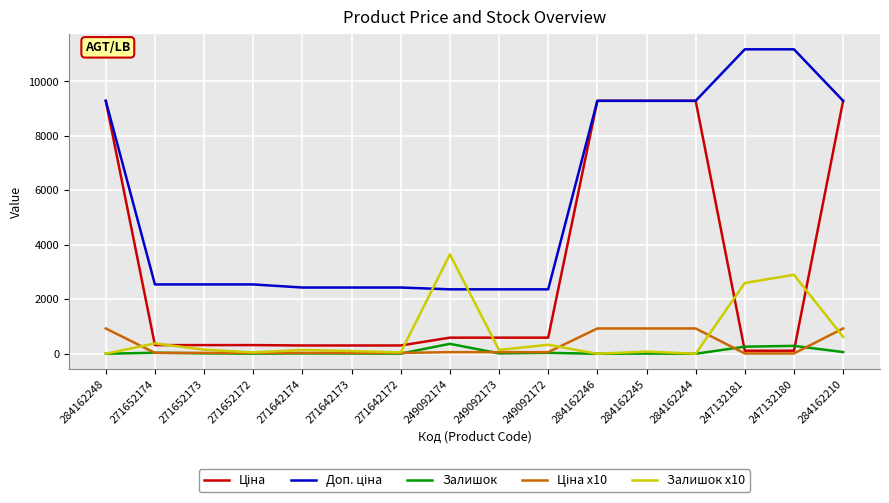

What is the difference between the highest and lowest values at 284162246?

9290.5